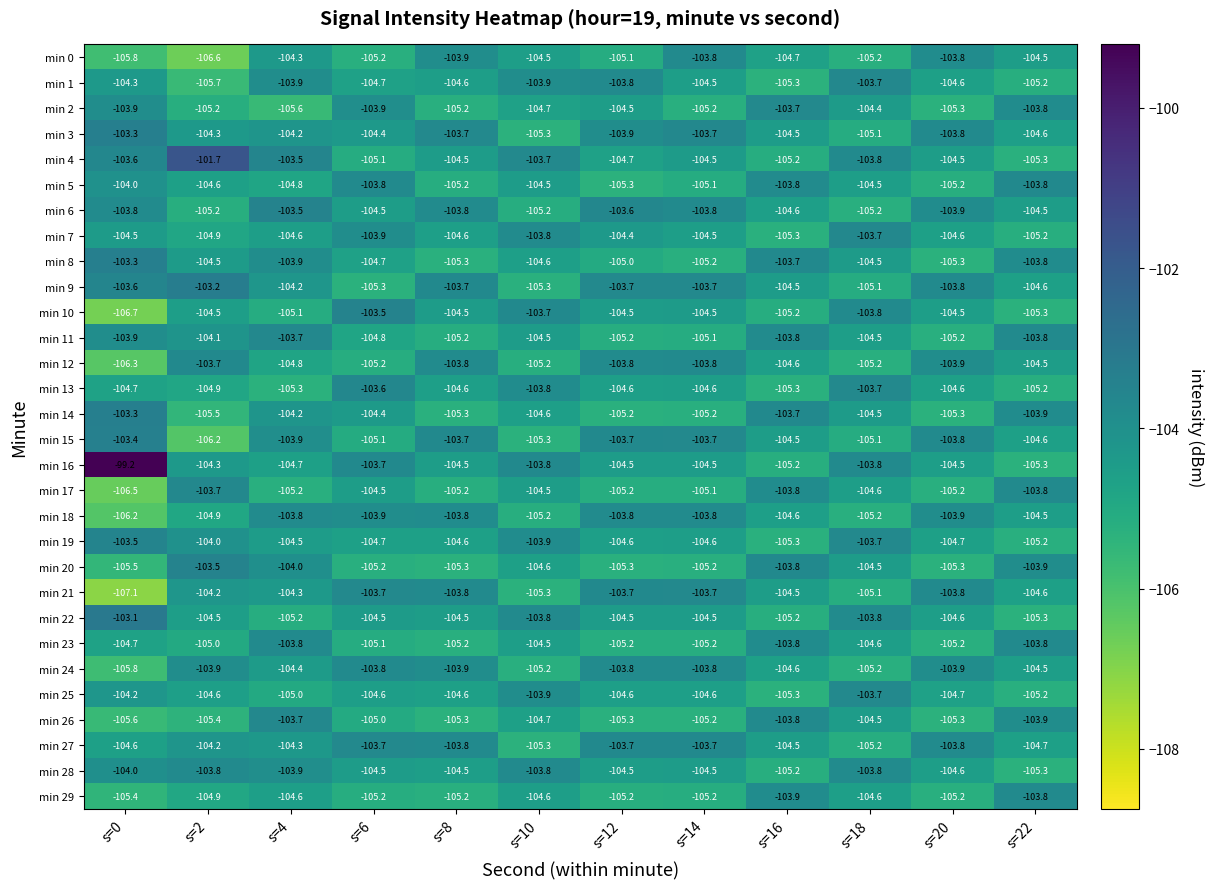

What is the difference between the second highest and minimum values in the min 11 series?

1.4